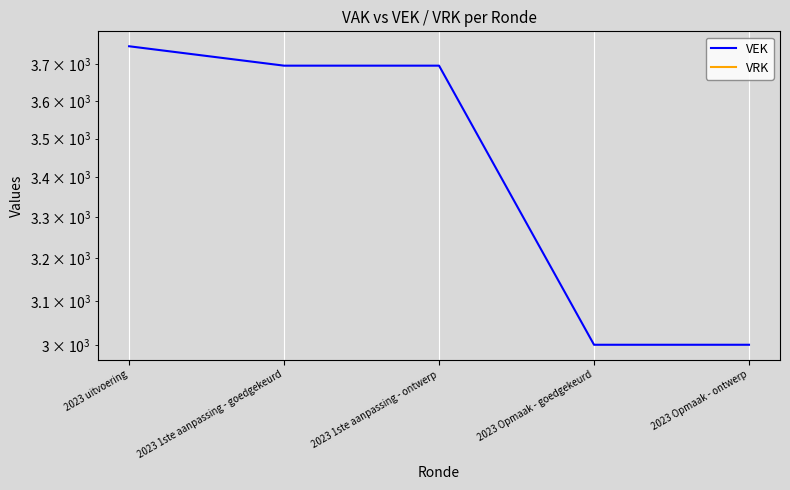

Rank the series by their maximum value, from lowest to highest.

VRK, VEK